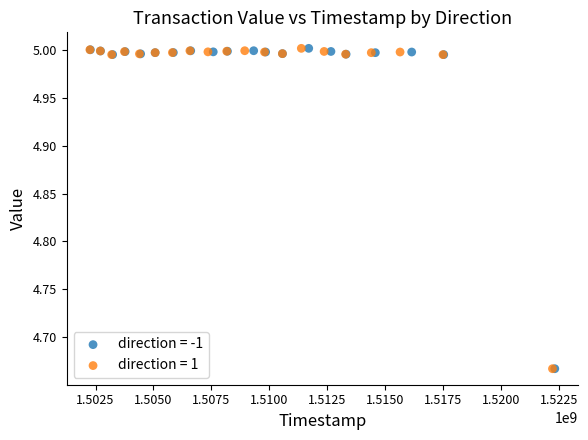

What are all the series names shown in the legend?

direction = -1, direction = 1